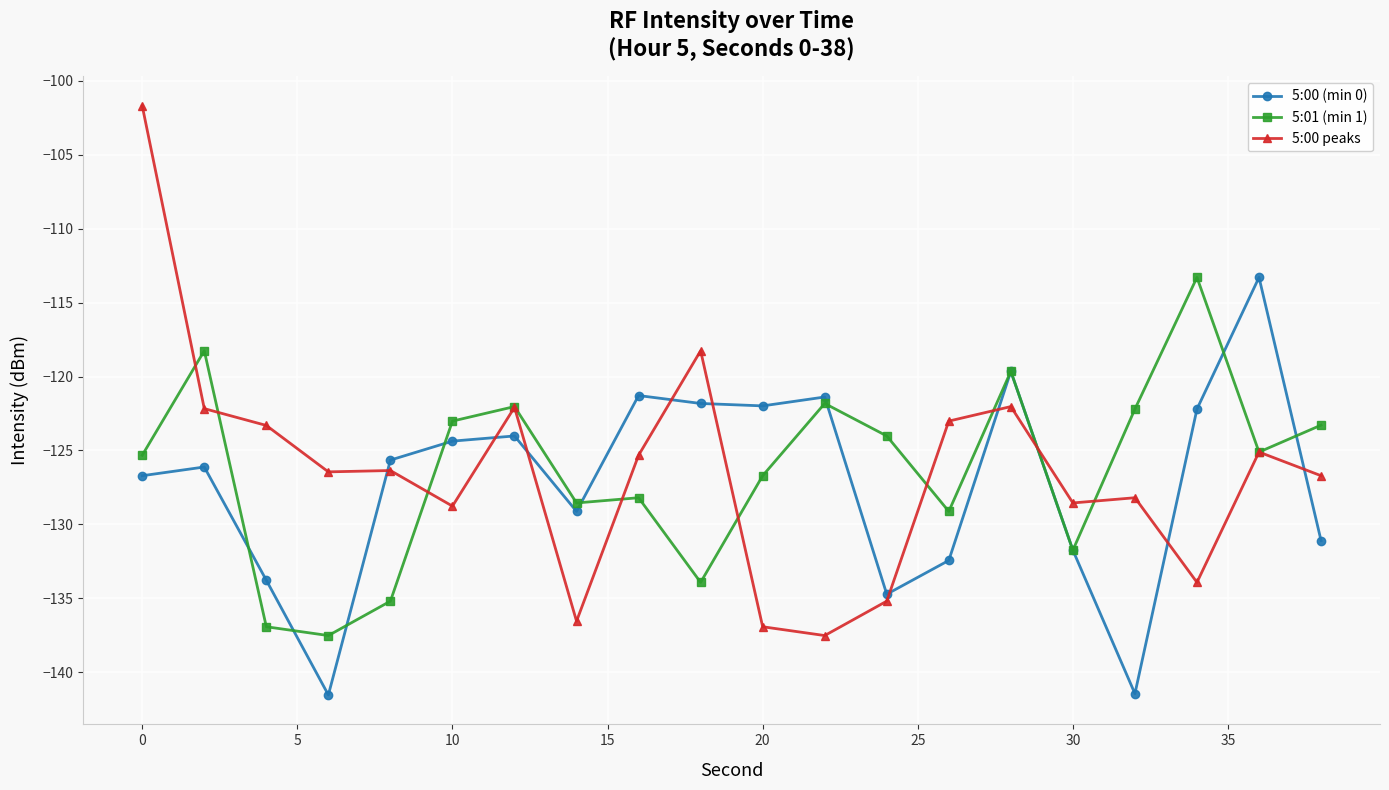

Which series has the widest spread of values?

5:00 peaks